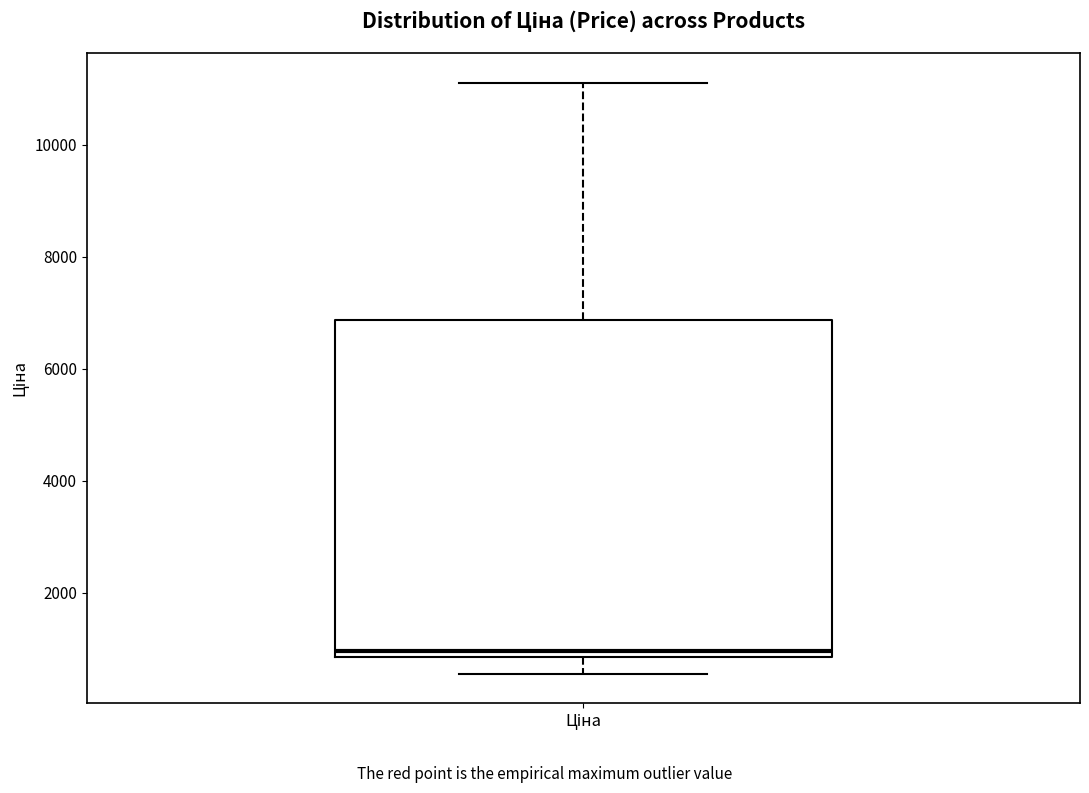

Transcribe this box plot: give where the median line is, the range the box spans, and where the two whiskers end, as read against the y-axis. The values are not printed on the chart, so give them approximately, as read against the axis.

median 1000, box 800 to 6800, whiskers 600 to 11200